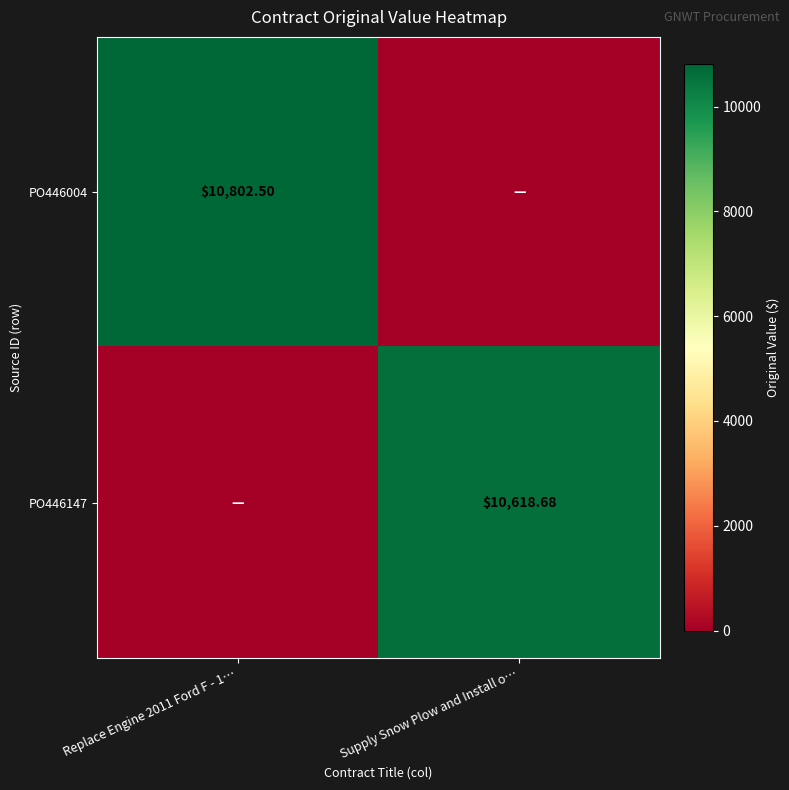

At which category is the sum across all series the highest?

Replace Engine 2011 Ford F - 1…